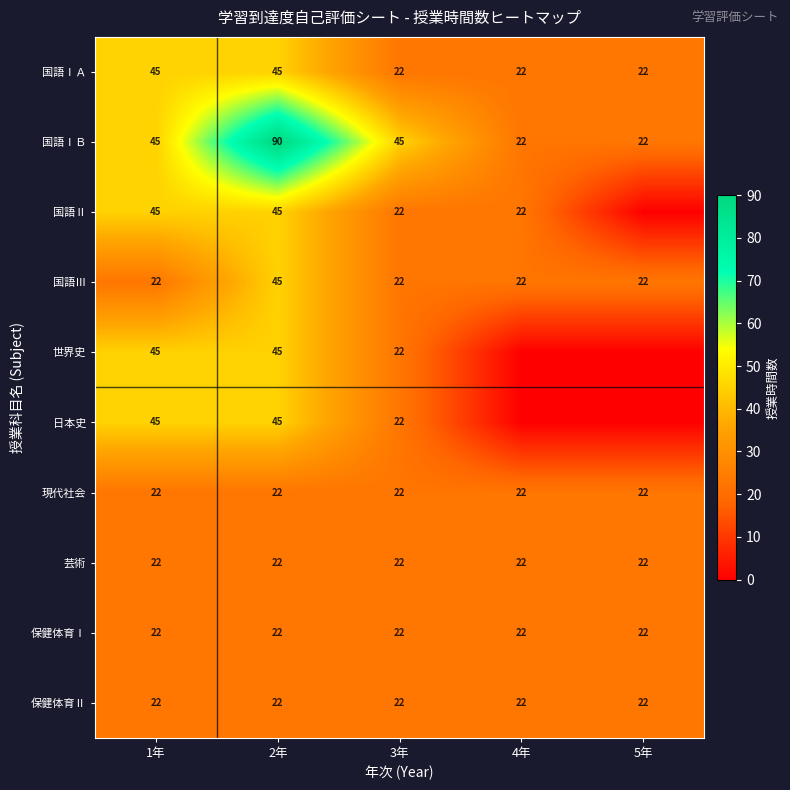

What is the minimum value for 芸術?

22